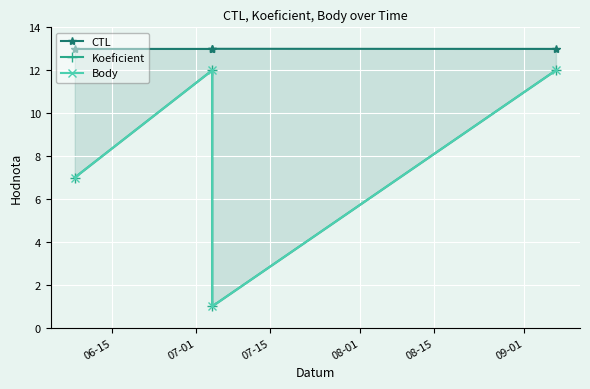

Is the value of CTL at 07-01 greater than the value of Body at 07-01?

Yes